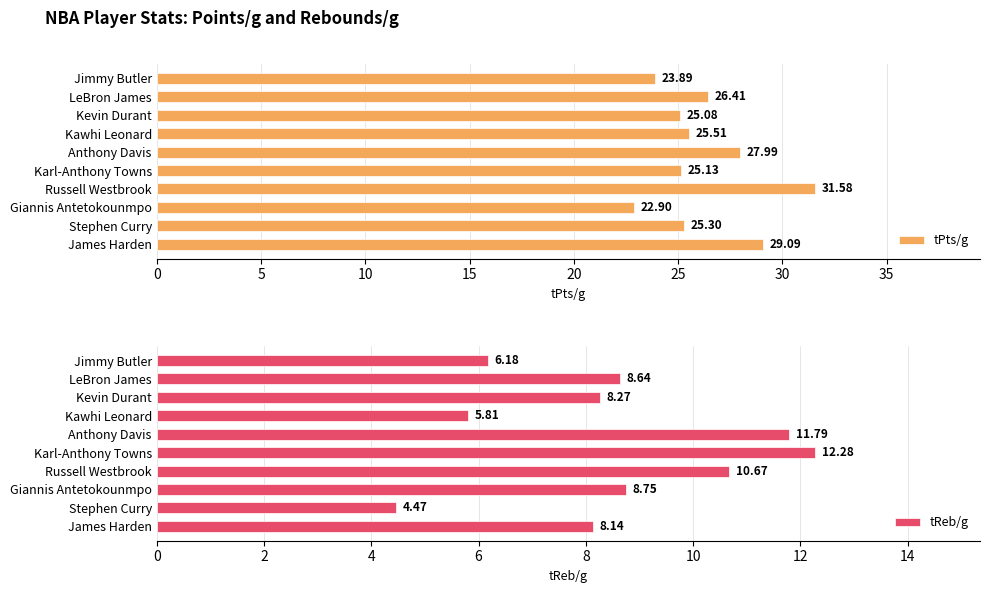

How many groups of bars are there?

10